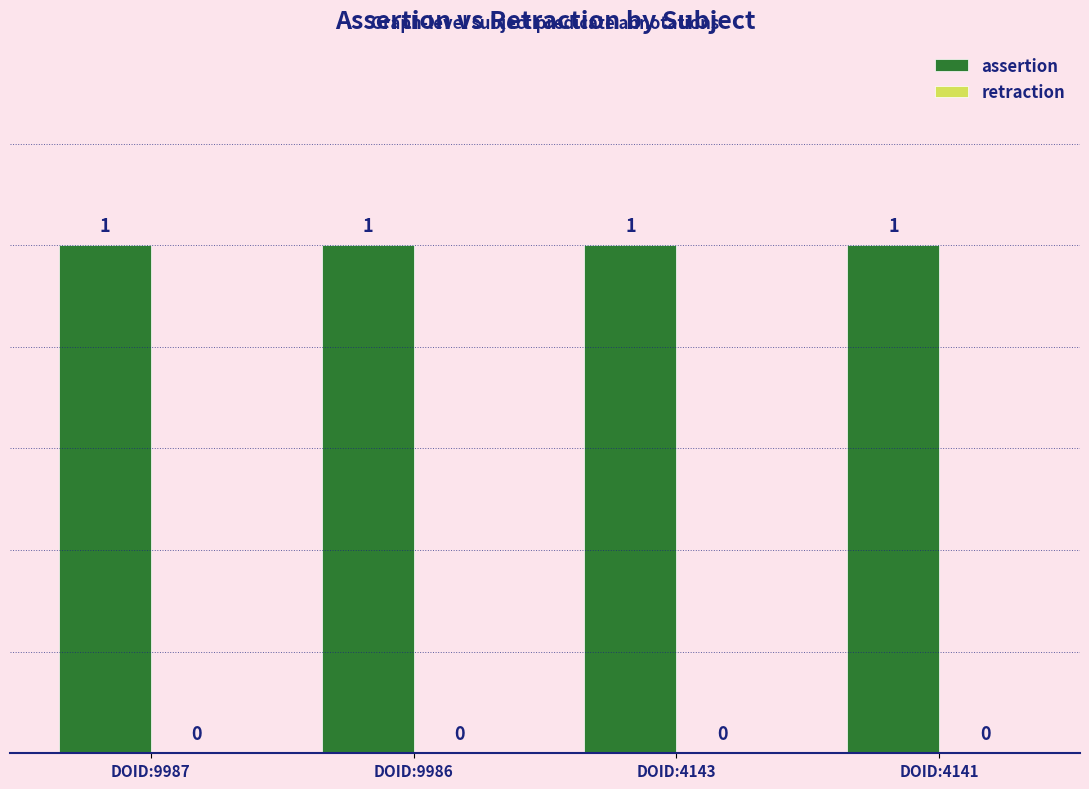

Is it true that assertion equals 1 at DOID:4143?

True